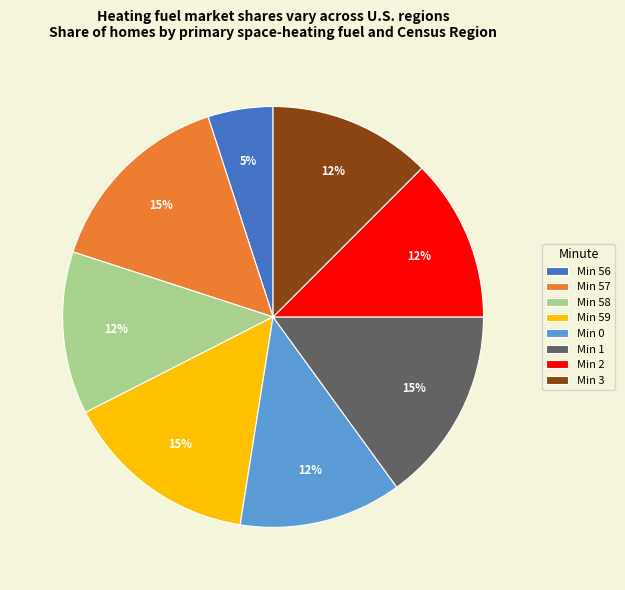

How many segments does this pie chart have?

8